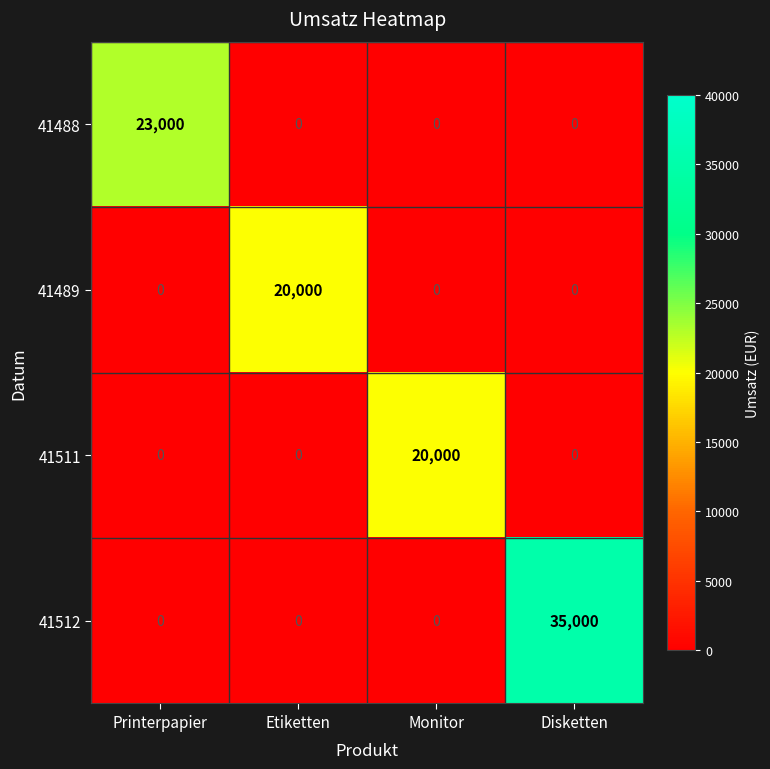

What is the greatest value displayed?

35000